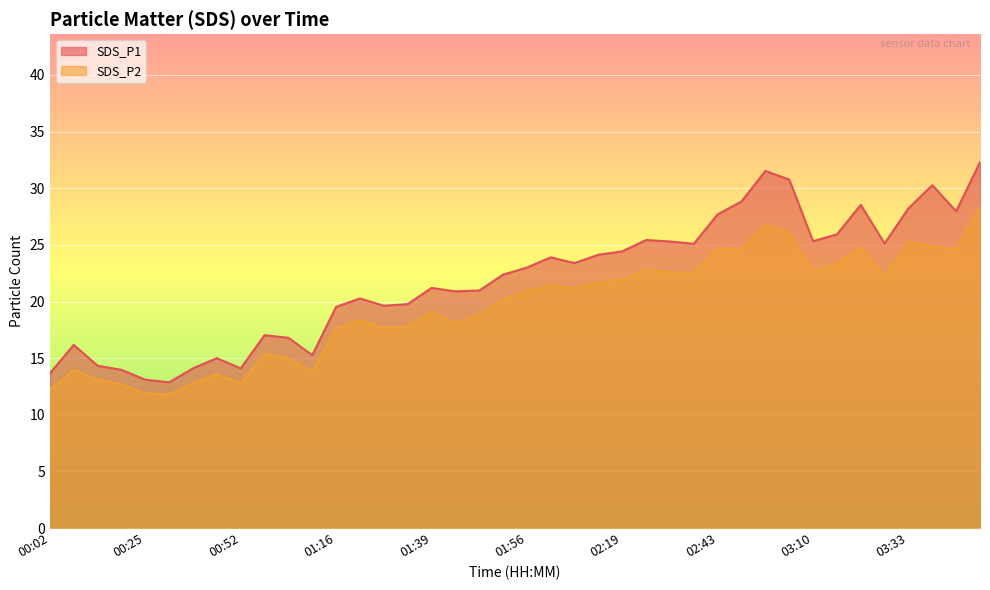

True or false: SDS_P2 has a value of 40.2 at 03:39.

False